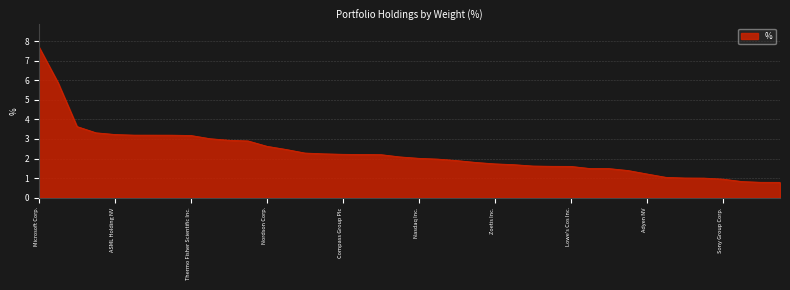

What is the minimum value shown in the chart?

0.8